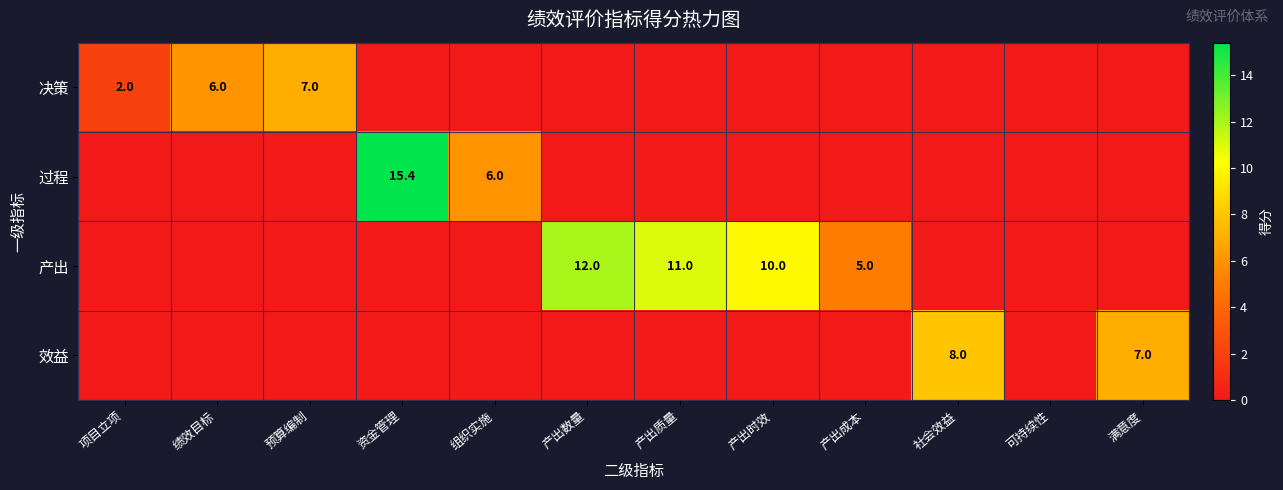

True or false: 效益 has a value of 8.0 at 社会效益.

True